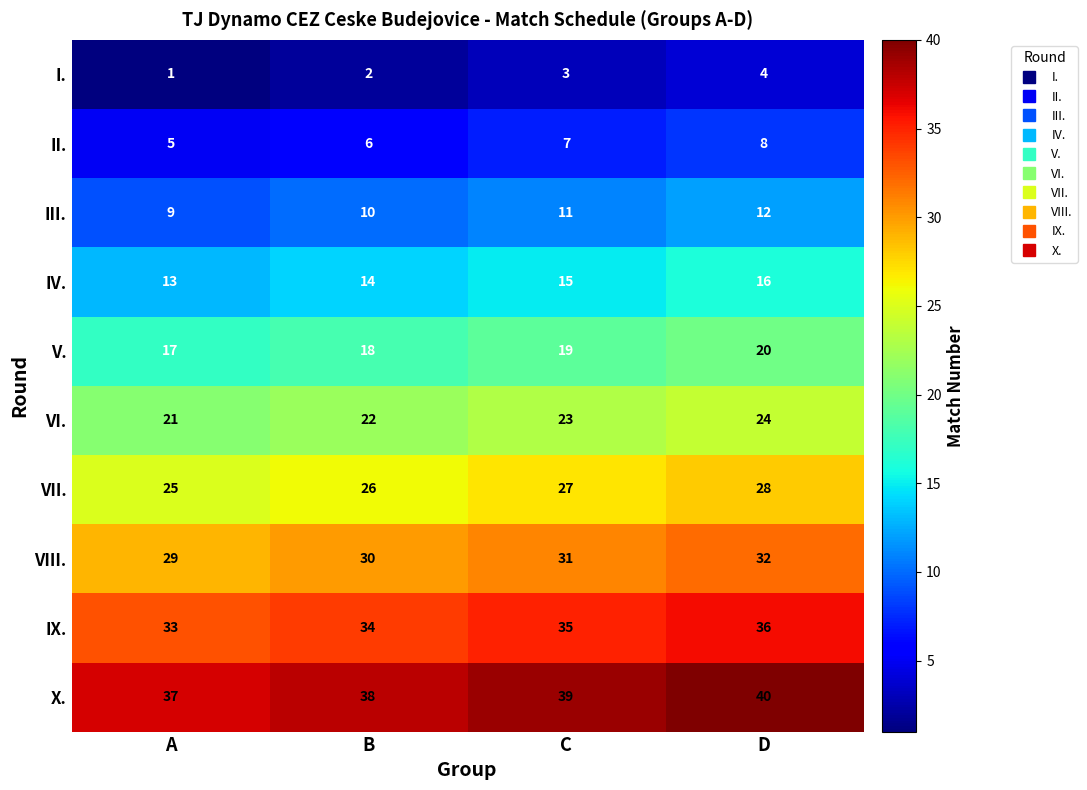

What is the total value across all series at B?

200